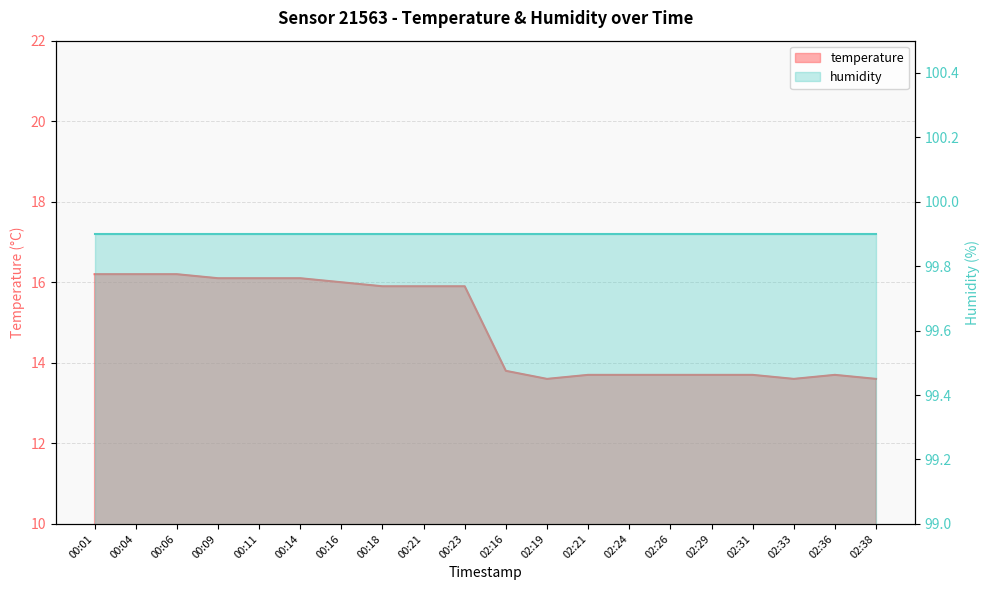

What is the maximum value shown in the chart?

16.2